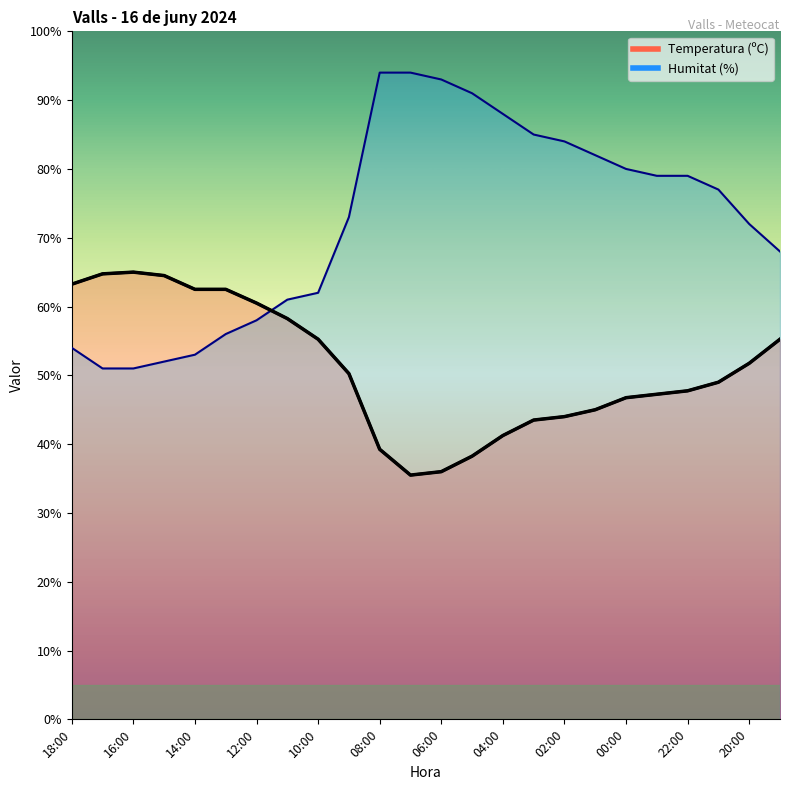

What is the sum of the Temperatura (ºC) values at 18:00 and 03:00?

106.8